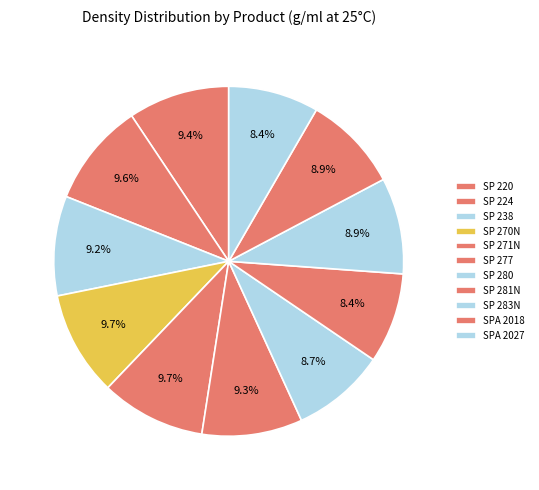

How many segments does this pie chart have?

11